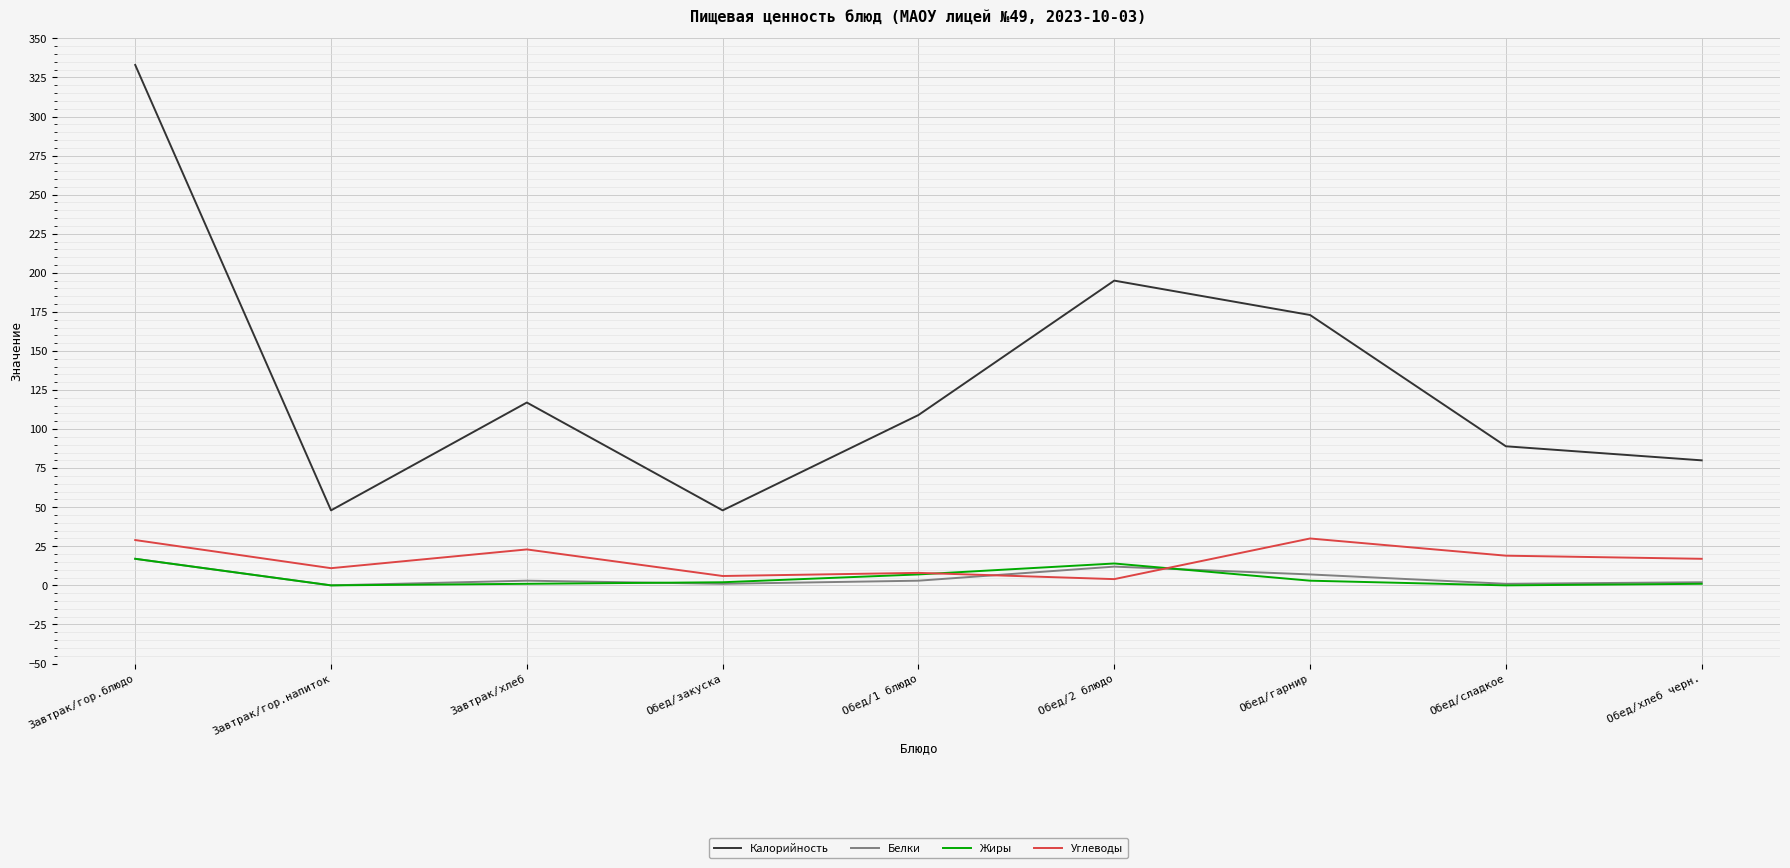

What position from the right is Завтрак/гор.напиток?

8